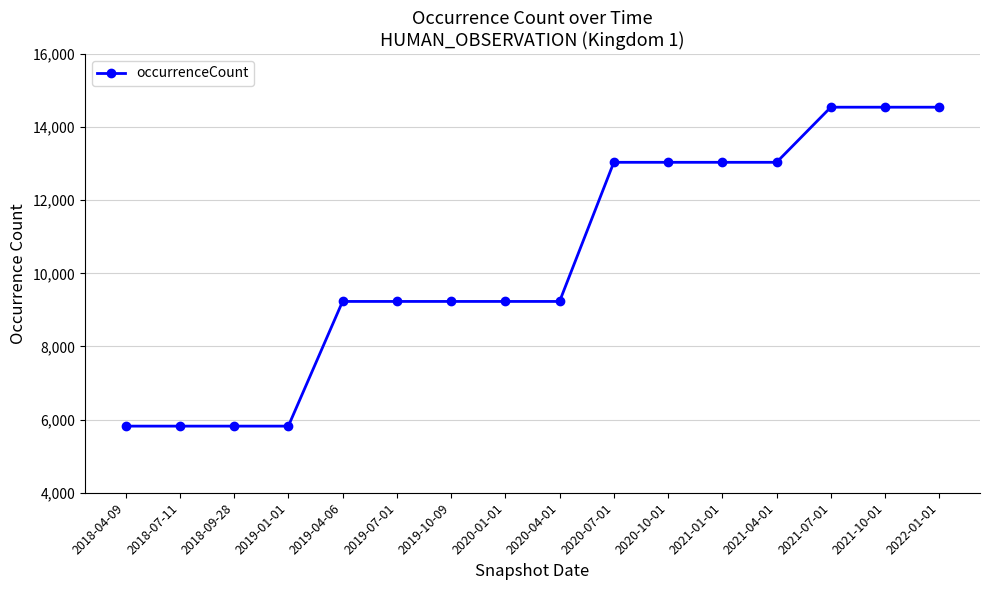

The chart shows a value of 5822 at 2018-07-11. True or false?

True